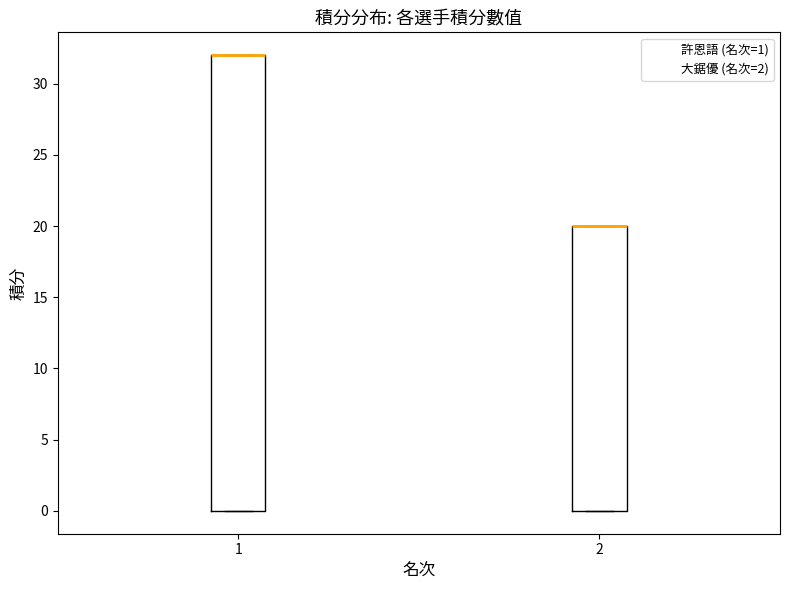

Reading left to right, transcribe this box plot: for each box, give where its median line is, the range the box spans, and where its two whiskers end, as read against the y-axis. The values are not printed on the chart, so give them approximately, as read against the axis.

1: median 32 (drawn on the box's upper edge), box 0 to 32, whiskers 0 to 32
2: median 20 (drawn on the box's upper edge), box 0 to 20, whiskers 0 to 20